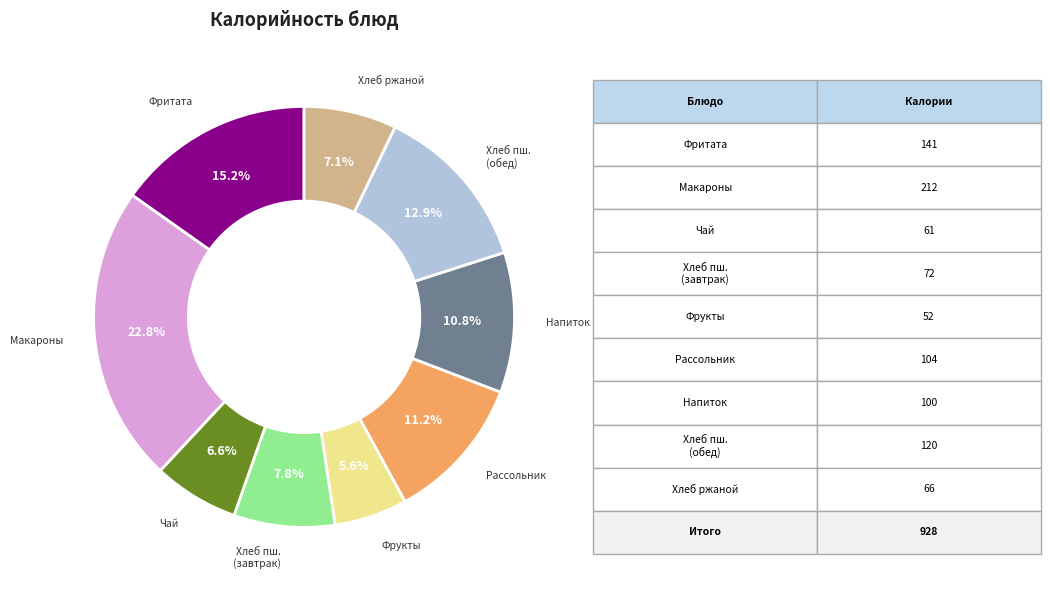

Is there any slice that represents more than half of the pie?

No